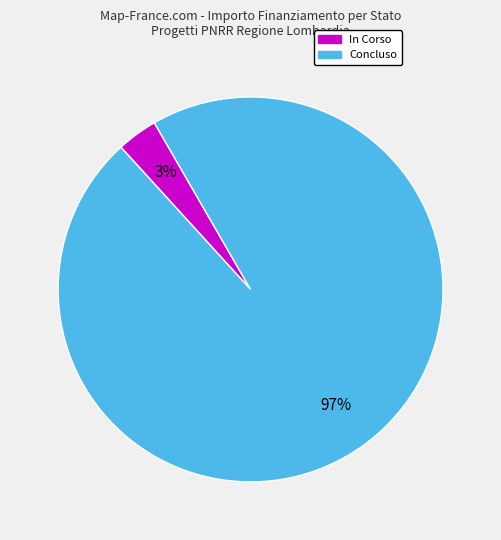

Is it true that In Corso is 15% of the pie?

False